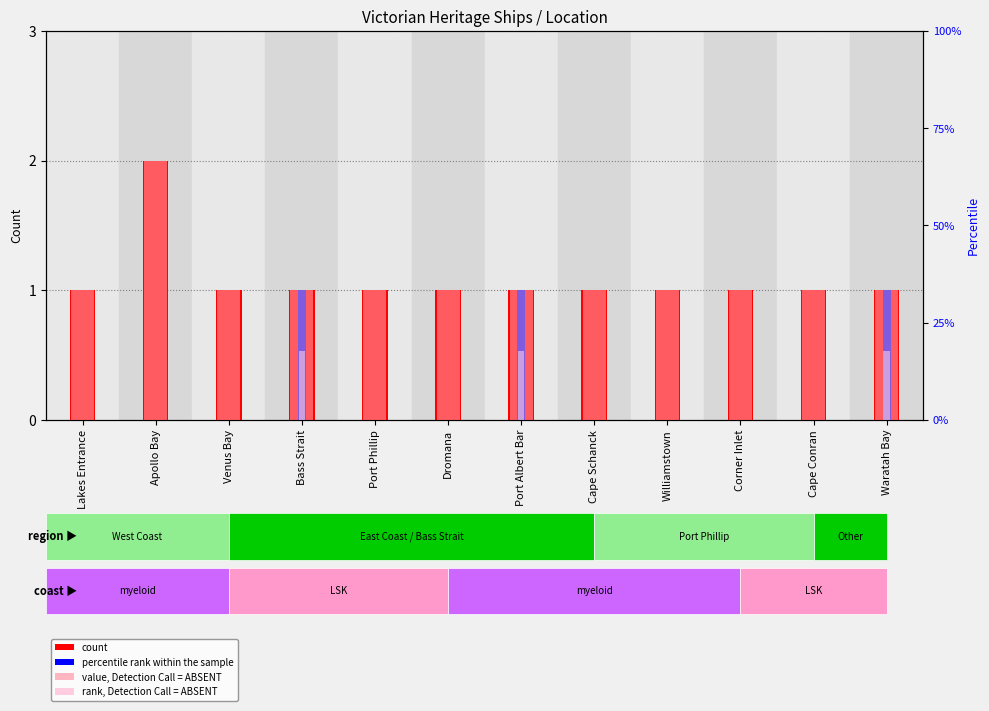

What is the average value of the rank, Detection Call = ABSENT series?

0.2